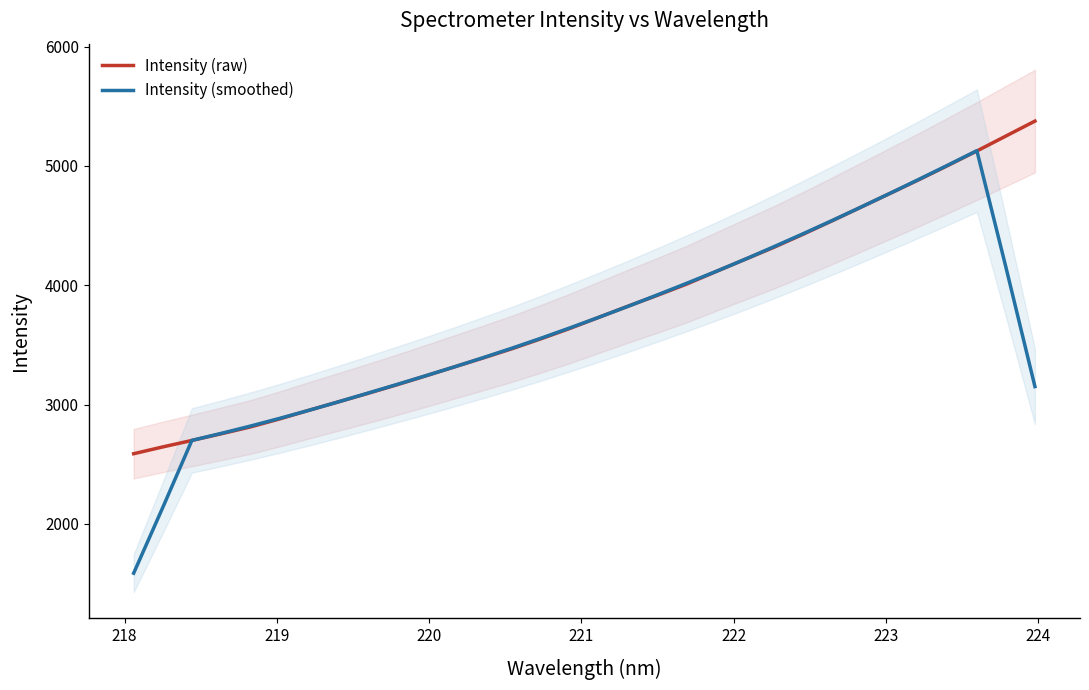

Rank the series by their average value, from lowest to highest.

Intensity (smoothed), Intensity (raw)